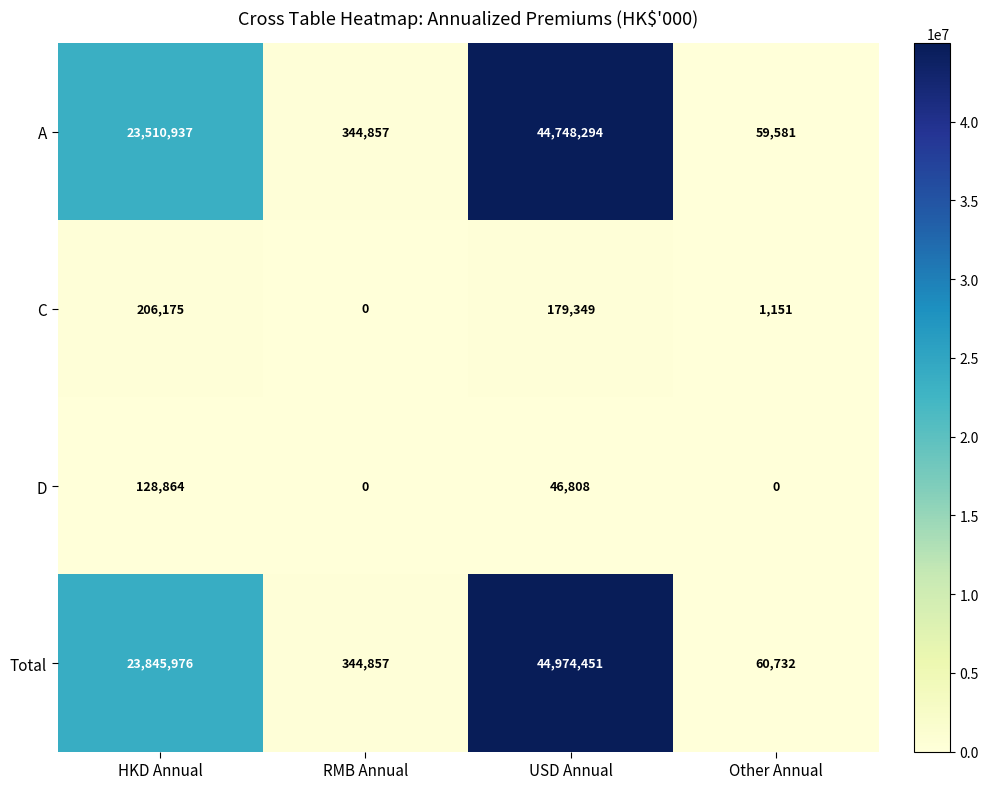

What is the approximate value of Total at RMB Annual?

344857